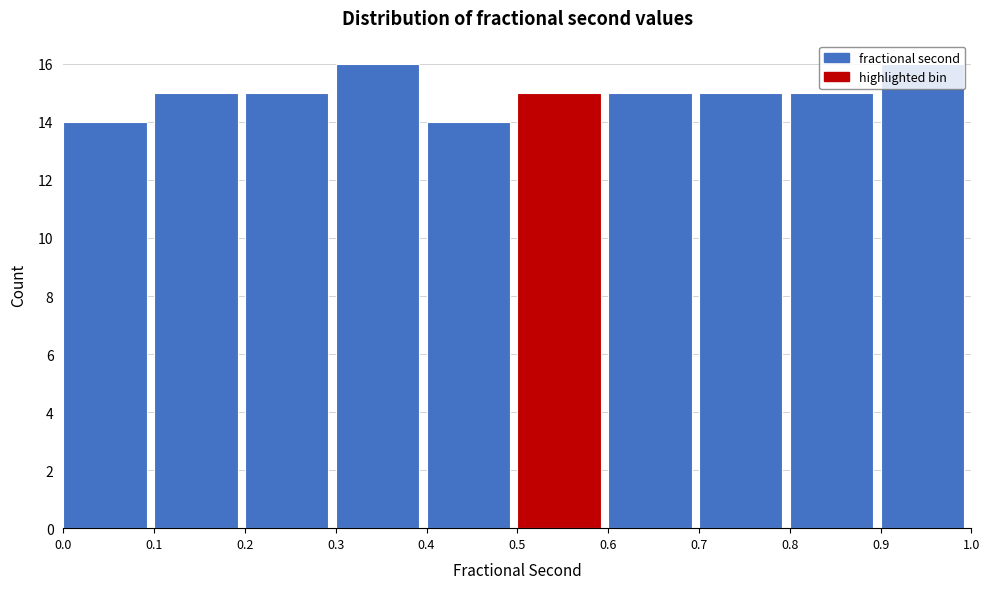

How tall is the bar that spans 0.2 to 0.3 on the x-axis? The values are not printed on the chart, so give them approximately, as read against the axis.

15